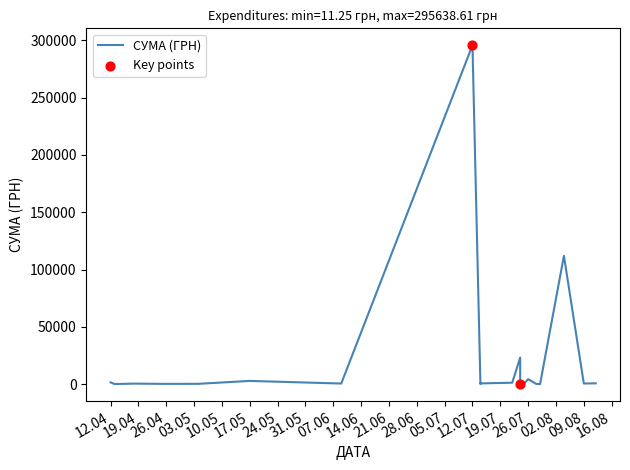

Which has a higher value, 29.07.2016 or 24.07.2016?

24.07.2016